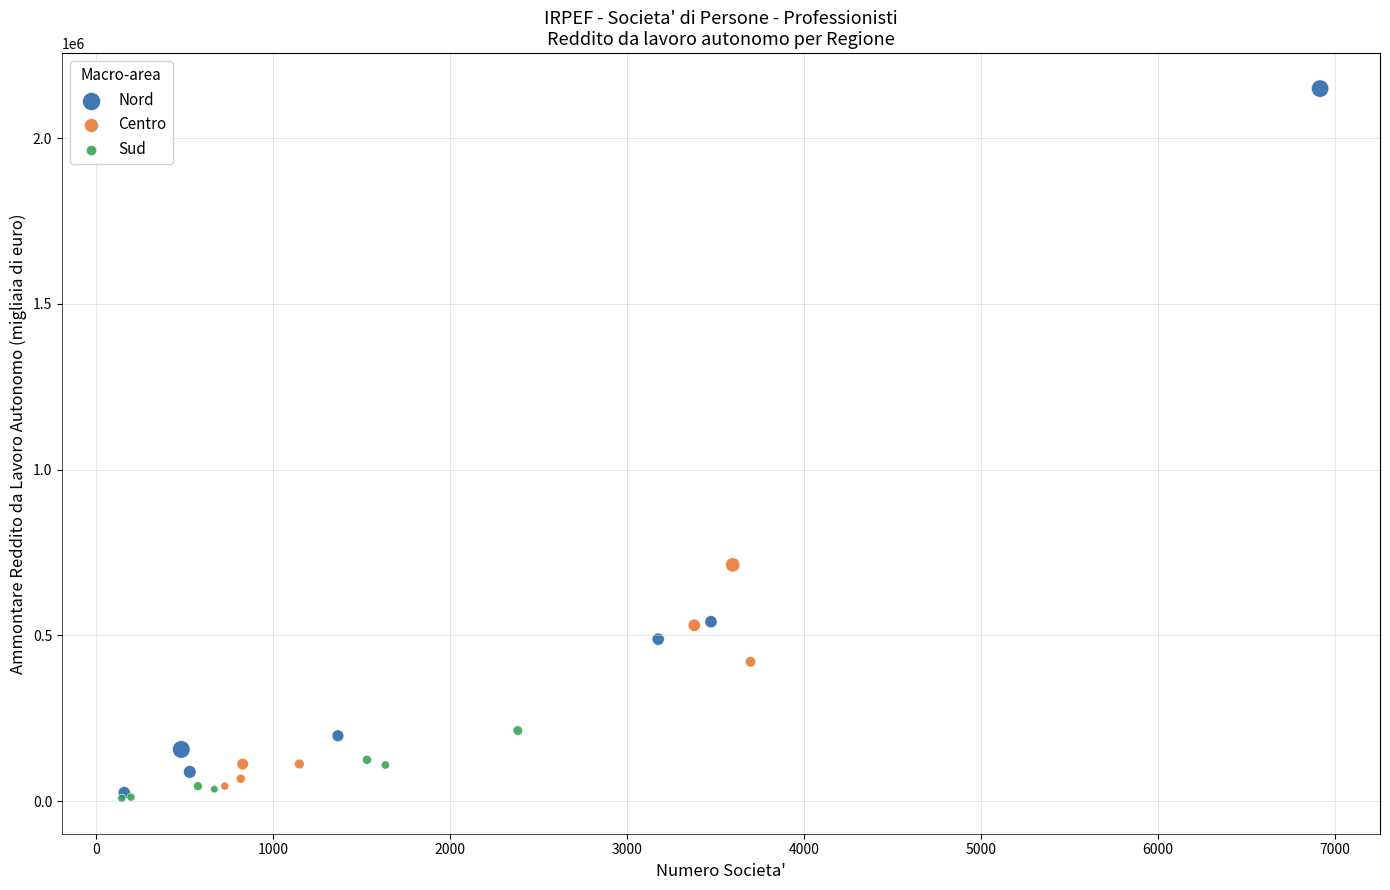

Which series has the largest Y range (max minus min)?

Nord